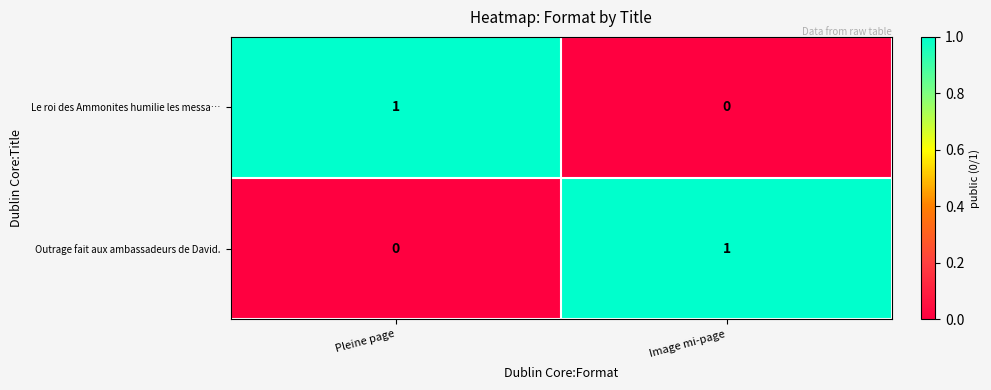

Reading left to right, extract all data points from this chart.

Le roi des Ammonites humilie les messa…: 1	0
Outrage fait aux ambassadeurs de David.: 0	1